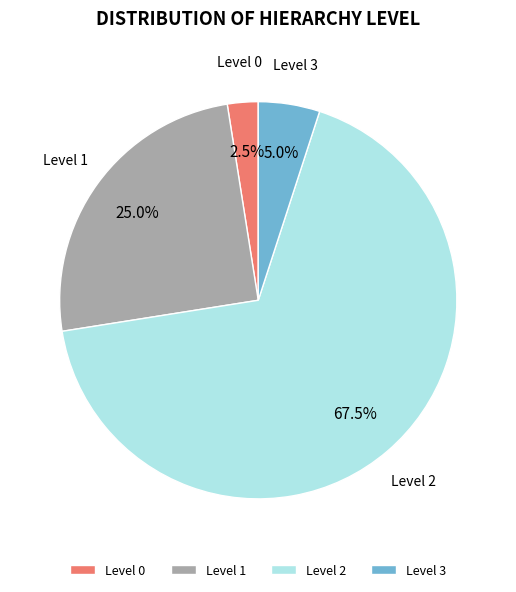

Which slice is the smallest?

Level 0